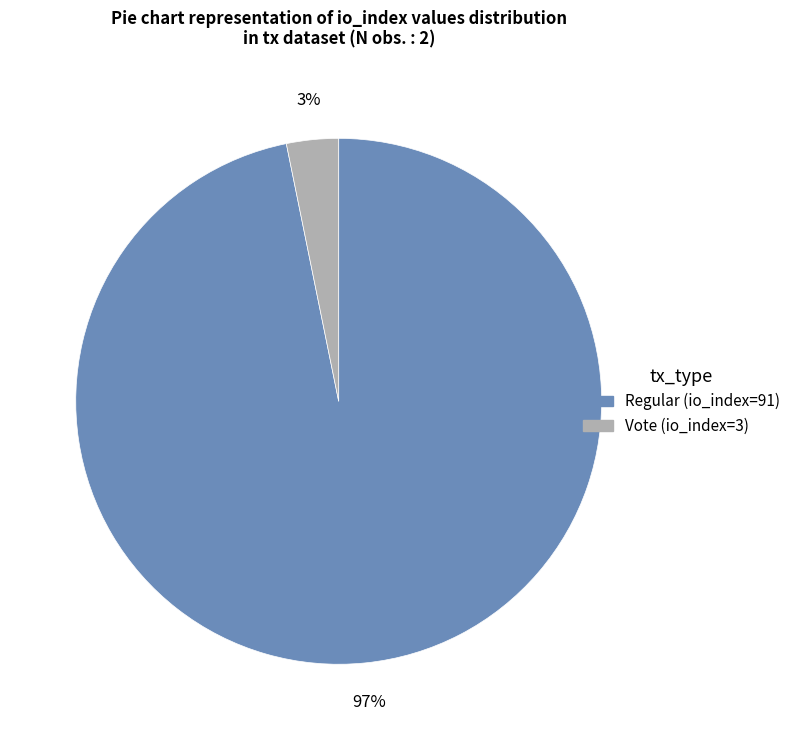

Which has a higher value, Vote (io_index=3) or Regular (io_index=91)?

Regular (io_index=91)